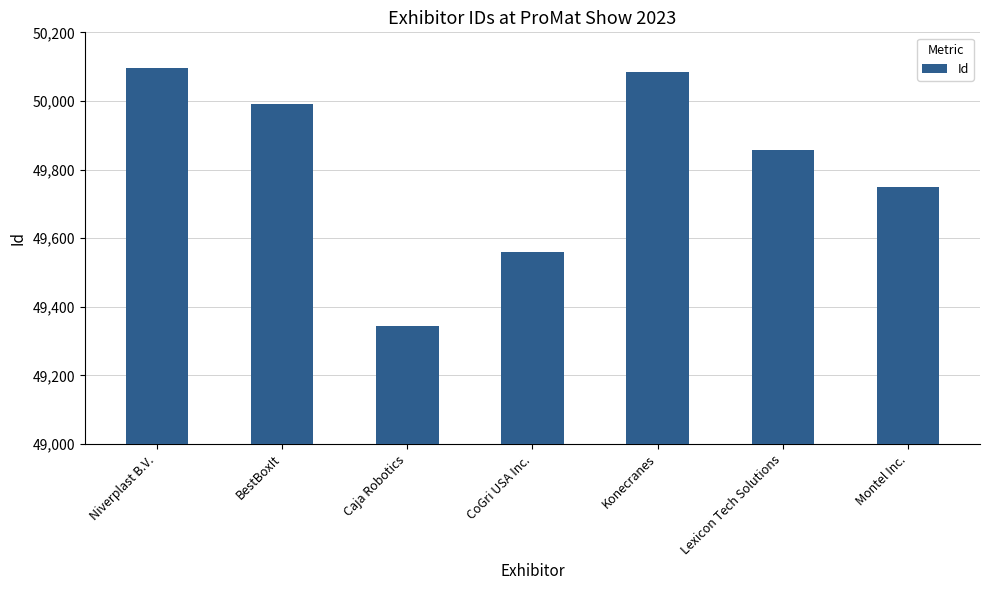

Reading left to right, list all the values displayed in this chart.

Niverplast B.V.=50096	BestBoxIt=49990	Caja Robotics=49345	CoGri USA Inc.=49561	Konecranes=50084	Lexicon Tech Solutions=49858	Montel Inc.=49748